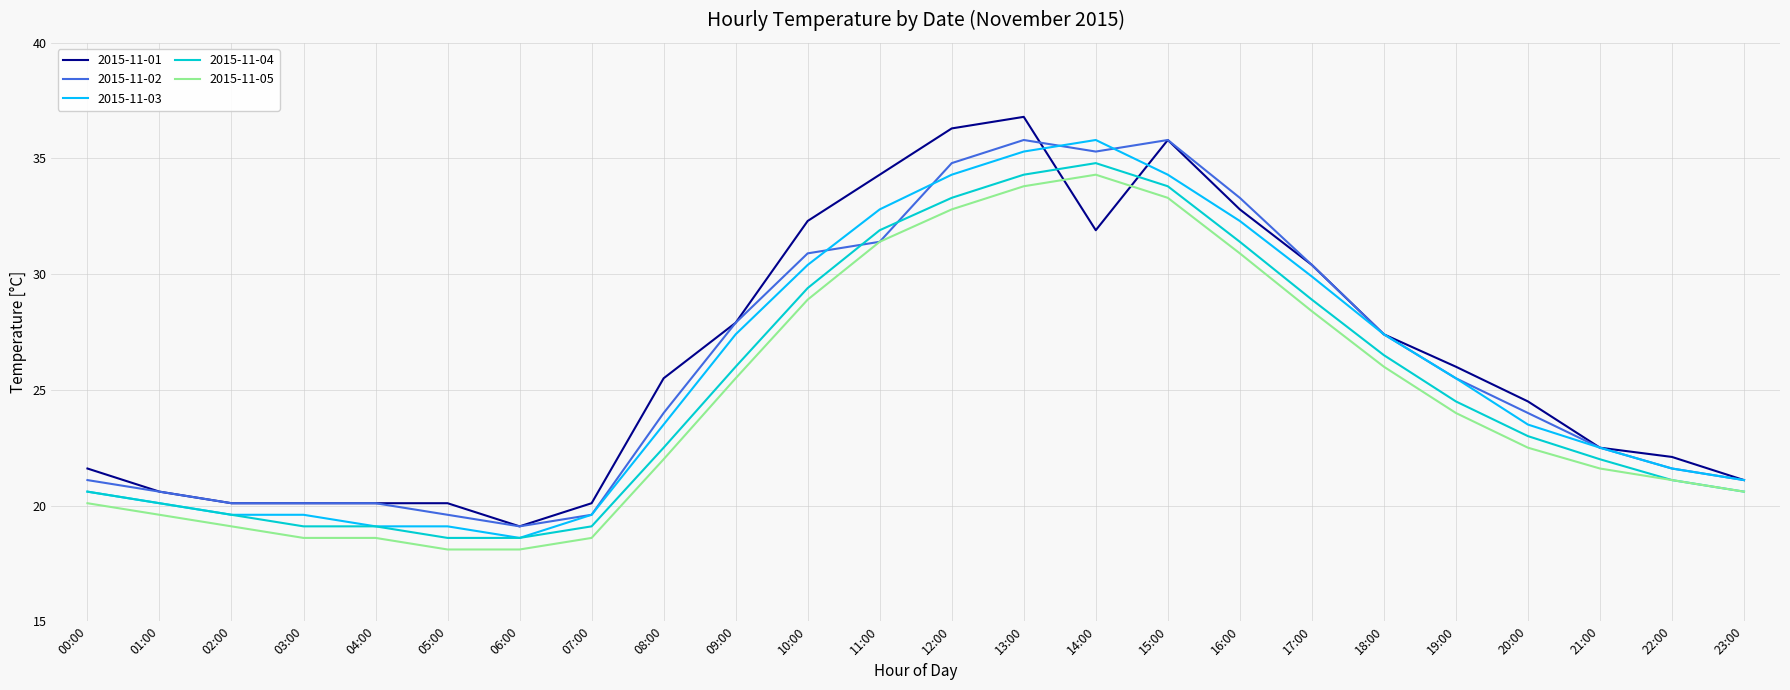

Reading right to left, what are all the values shown in this chart?

2015-11-01: 23:00=21.1	22:00=22.1	21:00=22.5	20:00=24.5	19:00=26.0	18:00=27.4	17:00=30.4	16:00=32.8	15:00=35.8	14:00=31.9	13:00=36.8	12:00=36.3	11:00=34.3	10:00=32.3	09:00=27.9	08:00=25.5	07:00=20.1	06:00=19.1	05:00=20.1	04:00=20.1	03:00=20.1	02:00=20.1	01:00=20.6	00:00=21.6
2015-11-02: 23:00=21.1	22:00=21.6	21:00=22.5	20:00=24.0	19:00=25.5	18:00=27.4	17:00=30.4	16:00=33.3	15:00=35.8	14:00=35.3	13:00=35.8	12:00=34.8	11:00=31.4	10:00=30.9	09:00=27.9	08:00=24.0	07:00=19.6	06:00=19.1	05:00=19.6	04:00=20.1	03:00=20.1	02:00=20.1	01:00=20.6	00:00=21.1
2015-11-03: 23:00=21.1	22:00=21.6	21:00=22.5	20:00=23.5	19:00=25.5	18:00=27.4	17:00=29.9	16:00=32.3	15:00=34.3	14:00=35.8	13:00=35.3	12:00=34.3	11:00=32.8	10:00=30.4	09:00=27.4	08:00=23.5	07:00=19.6	06:00=18.6	05:00=19.1	04:00=19.1	03:00=19.6	02:00=19.6	01:00=20.1	00:00=20.6
2015-11-04: 23:00=20.6	22:00=21.1	21:00=22.0	20:00=23.0	19:00=24.5	18:00=26.5	17:00=28.9	16:00=31.4	15:00=33.8	14:00=34.8	13:00=34.3	12:00=33.3	11:00=31.9	10:00=29.4	09:00=26.0	08:00=22.5	07:00=19.1	06:00=18.6	05:00=18.6	04:00=19.1	03:00=19.1	02:00=19.6	01:00=20.1	00:00=20.6
2015-11-05: 23:00=20.6	22:00=21.1	21:00=21.6	20:00=22.5	19:00=24.0	18:00=26.0	17:00=28.4	16:00=30.9	15:00=33.3	14:00=34.3	13:00=33.8	12:00=32.8	11:00=31.4	10:00=28.9	09:00=25.5	08:00=22.0	07:00=18.6	06:00=18.1	05:00=18.1	04:00=18.6	03:00=18.6	02:00=19.1	01:00=19.6	00:00=20.1